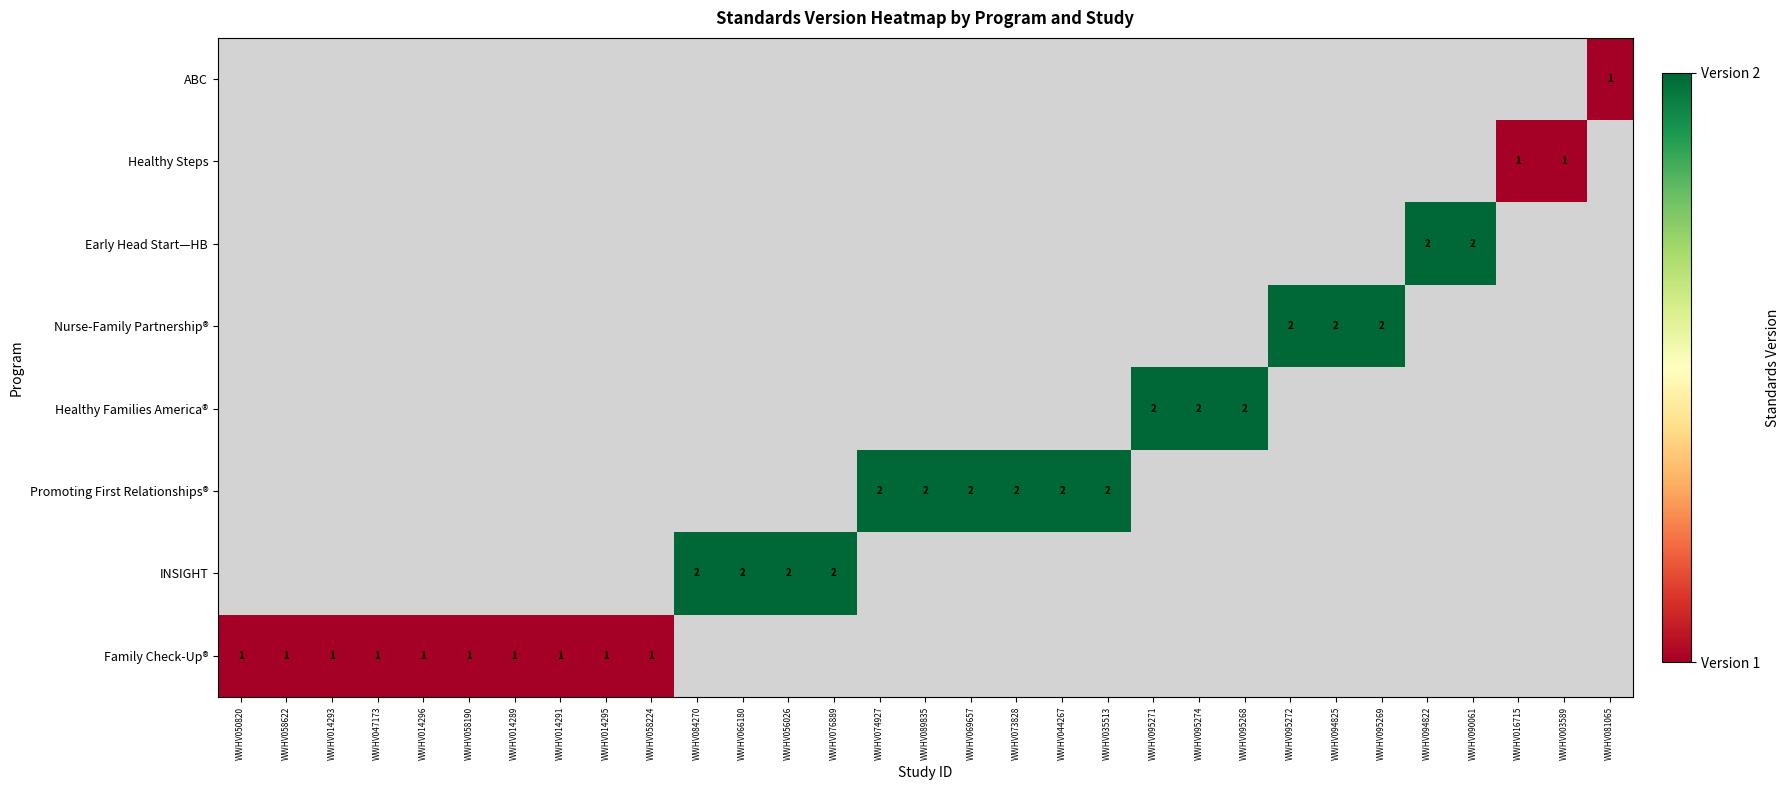

Is it true that Family Check-Up® equals 1 at WWHV050820?

True